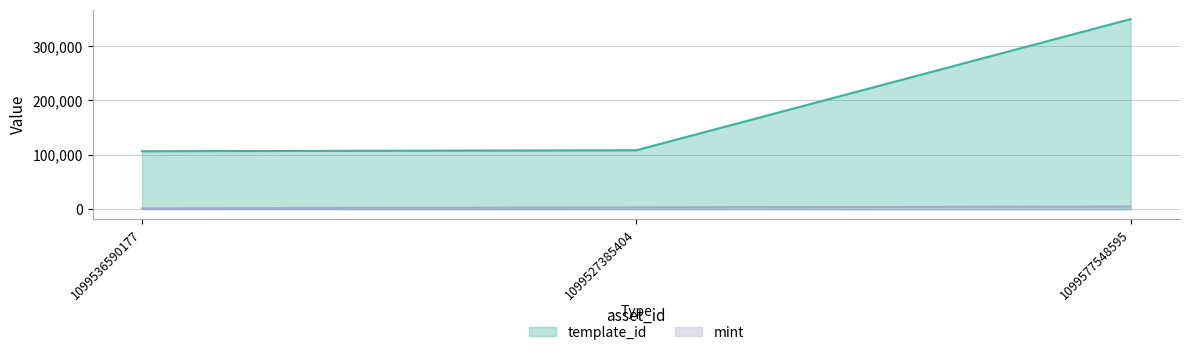

How many lines are shown in the chart?

2